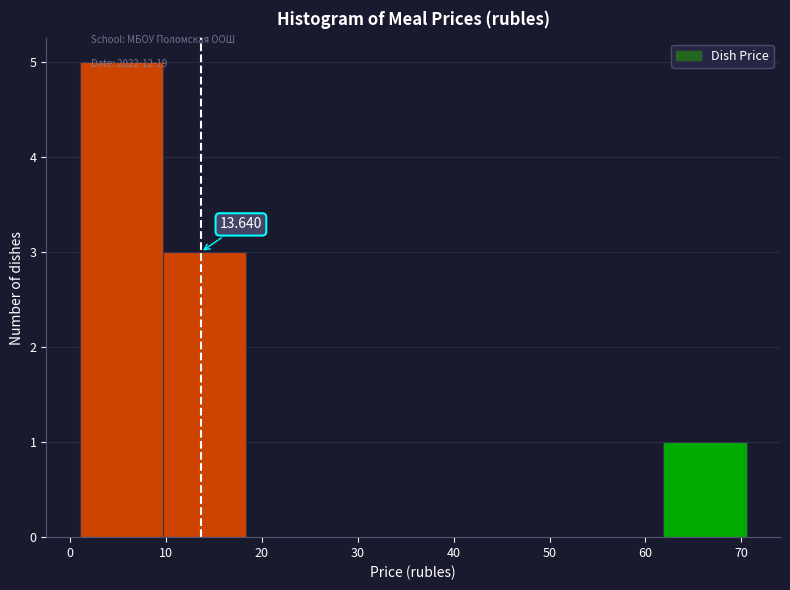

Which range on the x-axis has the tallest bar?

1 to 10